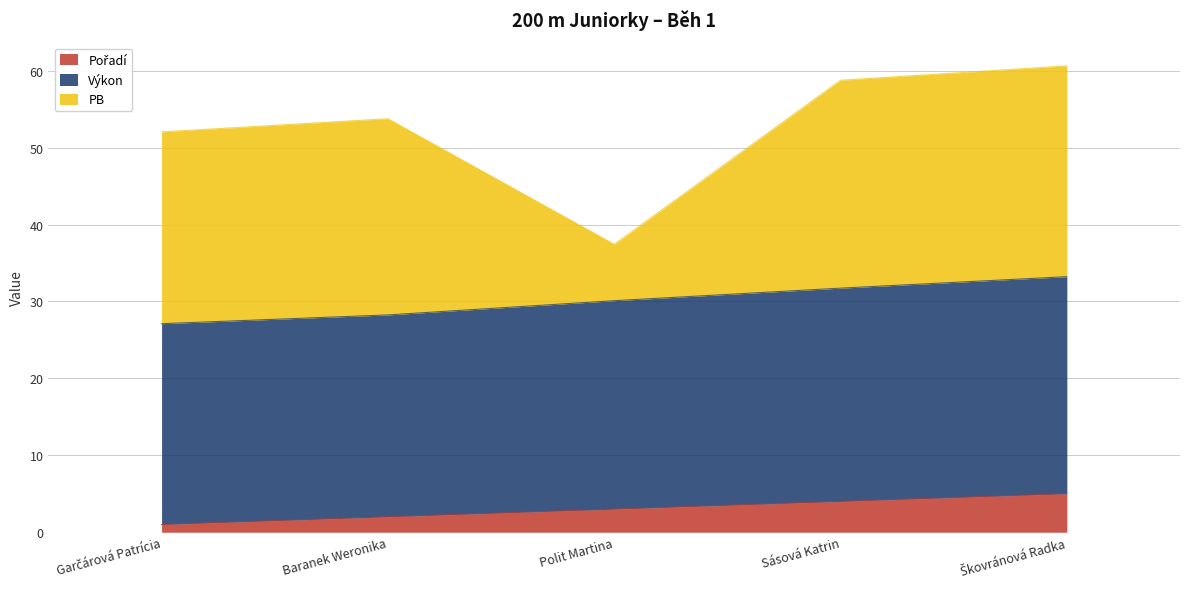

True or false: Výkon and Pořadí cross at least once.

False